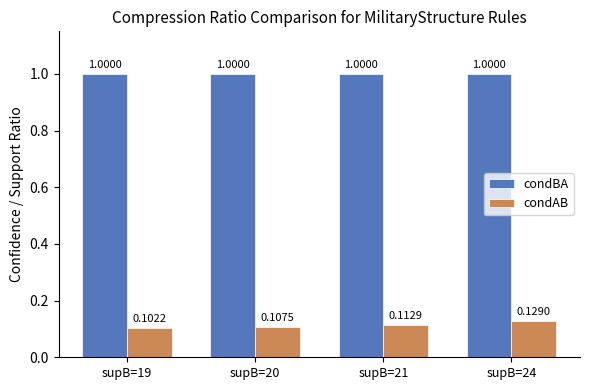

The value of condBA at supB=24 is 1.0. True or false?

True